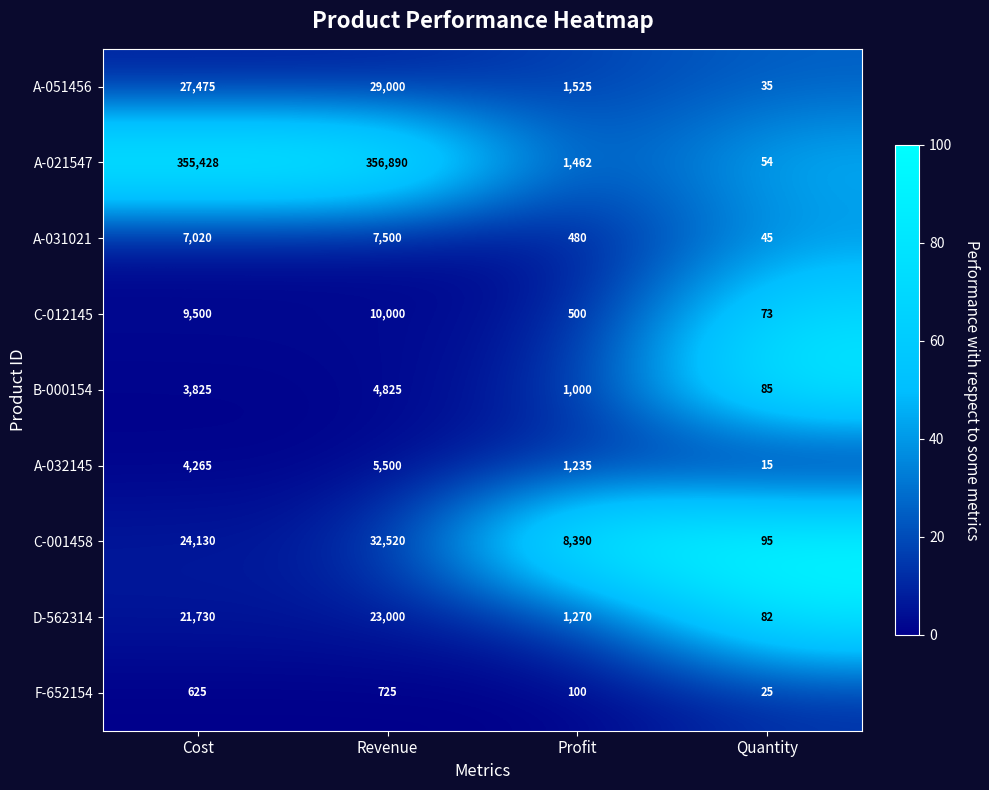

What is the difference between the maximum and minimum values in the A-032145 series?

5485